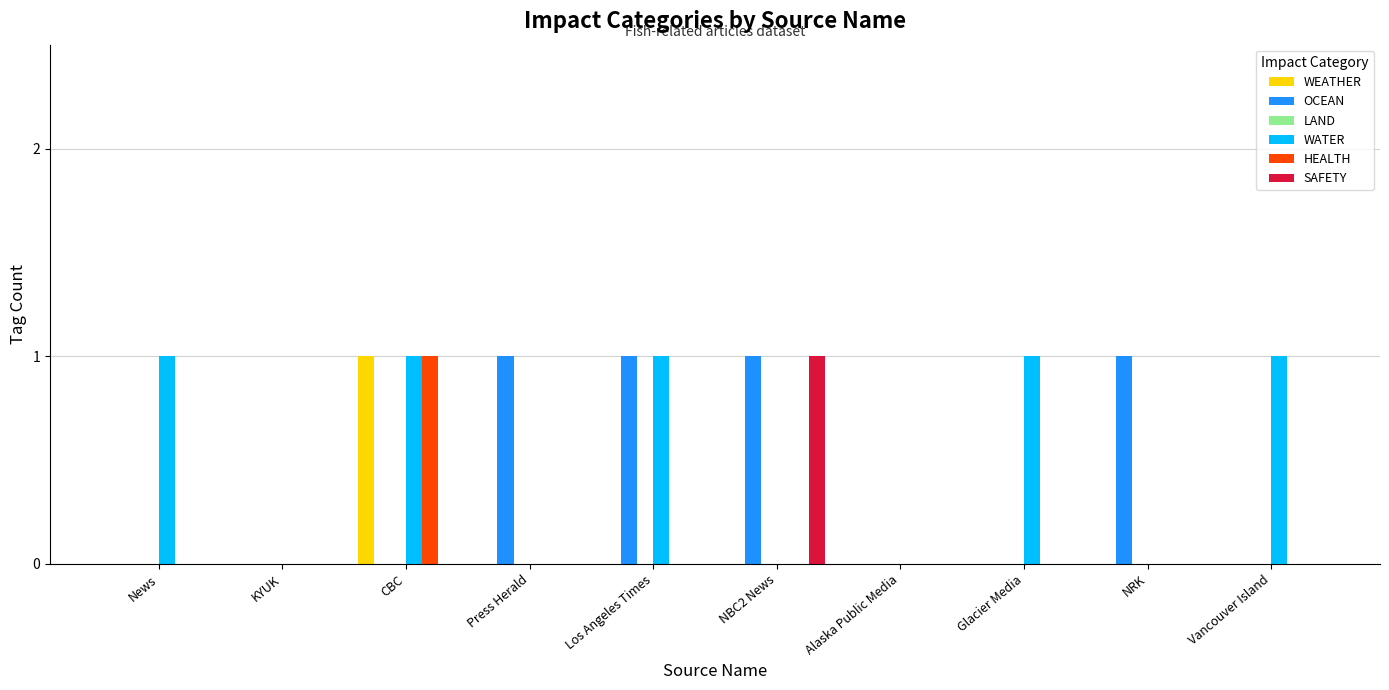

Which series changed the most between Alaska Public Media and Vancouver Island?

WATER